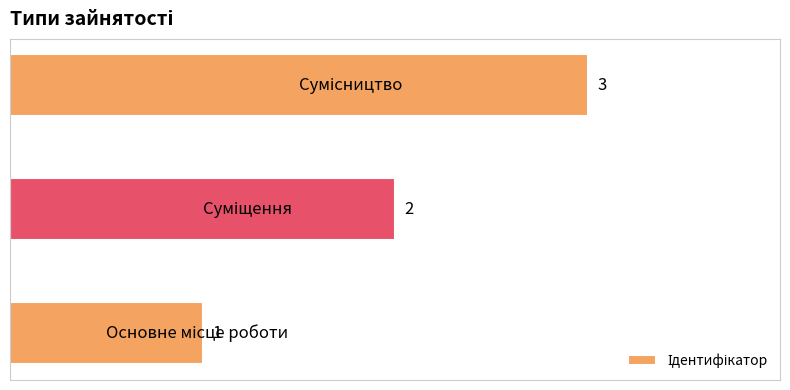

How many values are between 1 and 3?

3